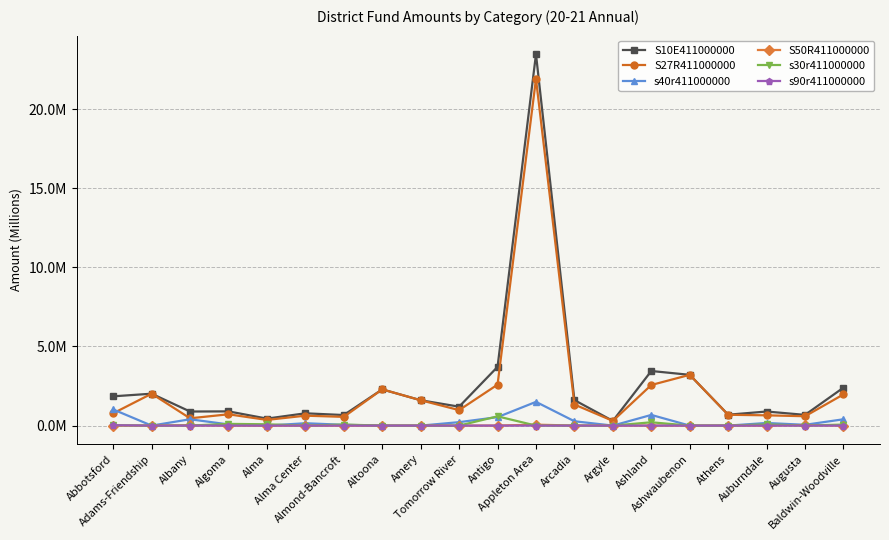

What is the difference between the maximum and minimum values in the s40r411000000 series?

1.5